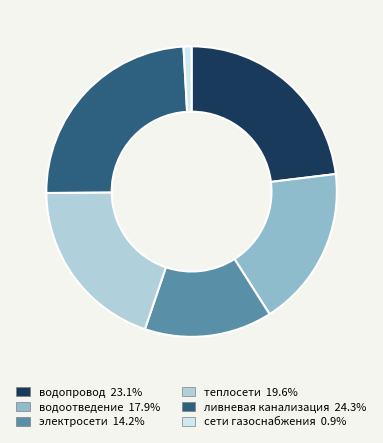

Count the number of slices in the pie.

6